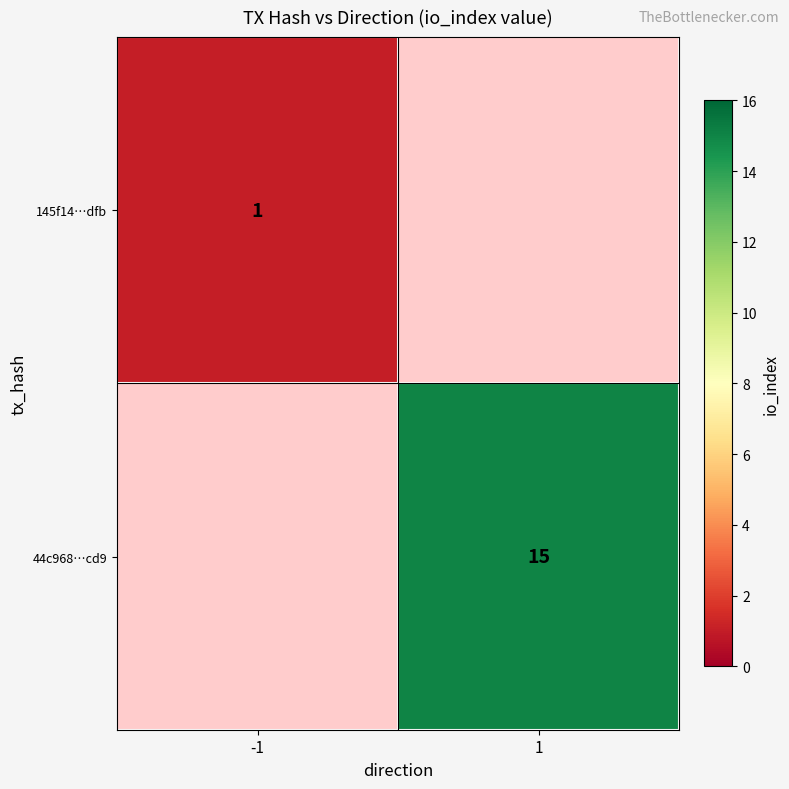

True or false: 44c968…cd9 has a value of 4 at 1.

False